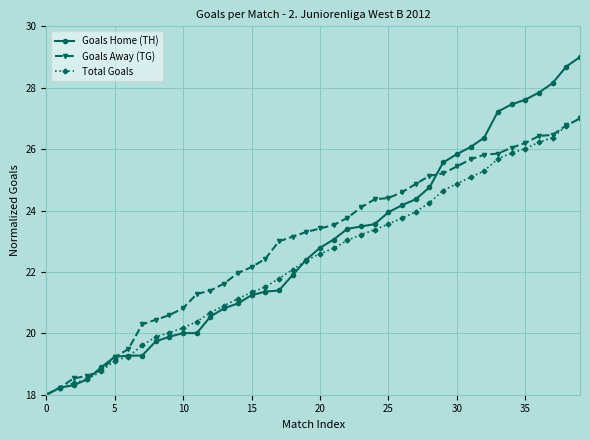

How many lines are shown in the chart?

3